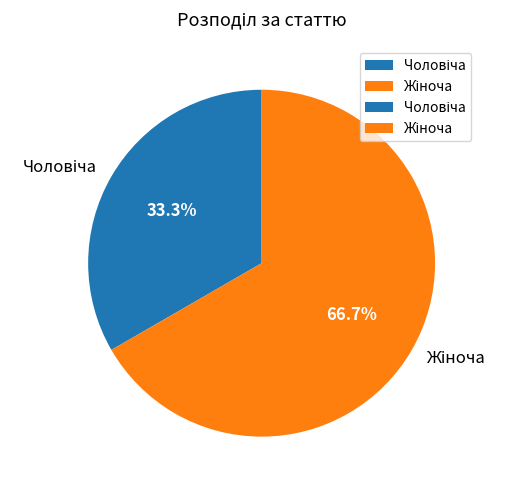

Is there a majority slice in this chart?

Yes